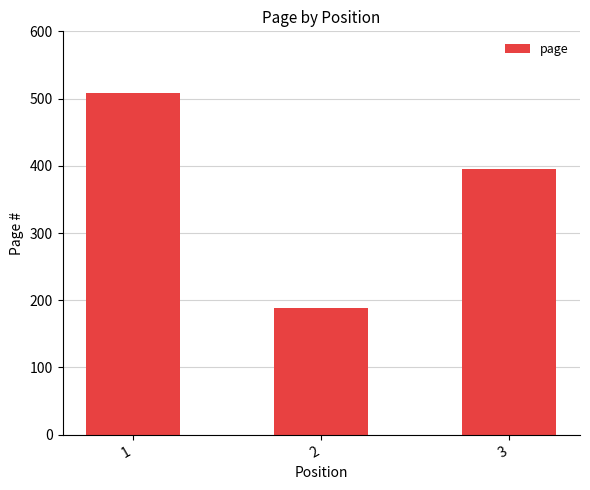

What is the difference between the maximum and minimum values?

320